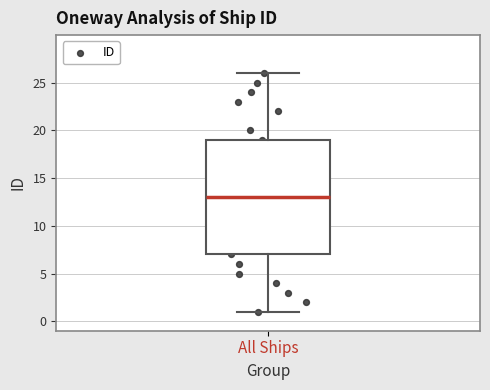

Transcribe this box plot: give where the median line is, the range the box spans, and where the two whiskers end, as read against the y-axis. The values are not printed on the chart, so give them approximately, as read against the axis.

median 13, box 7 to 19, whiskers 1 to 26